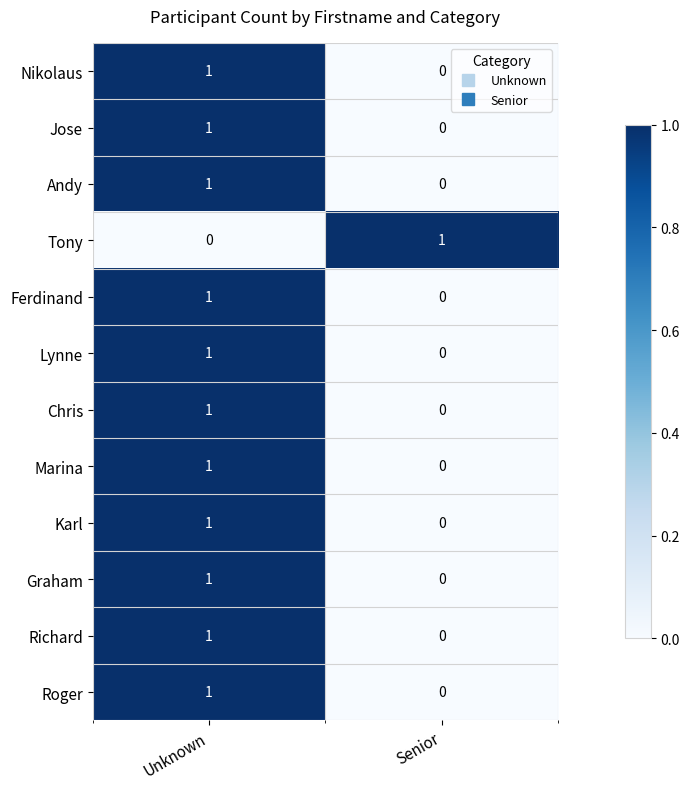

Is it true that Karl equals 1 at Unknown?

True